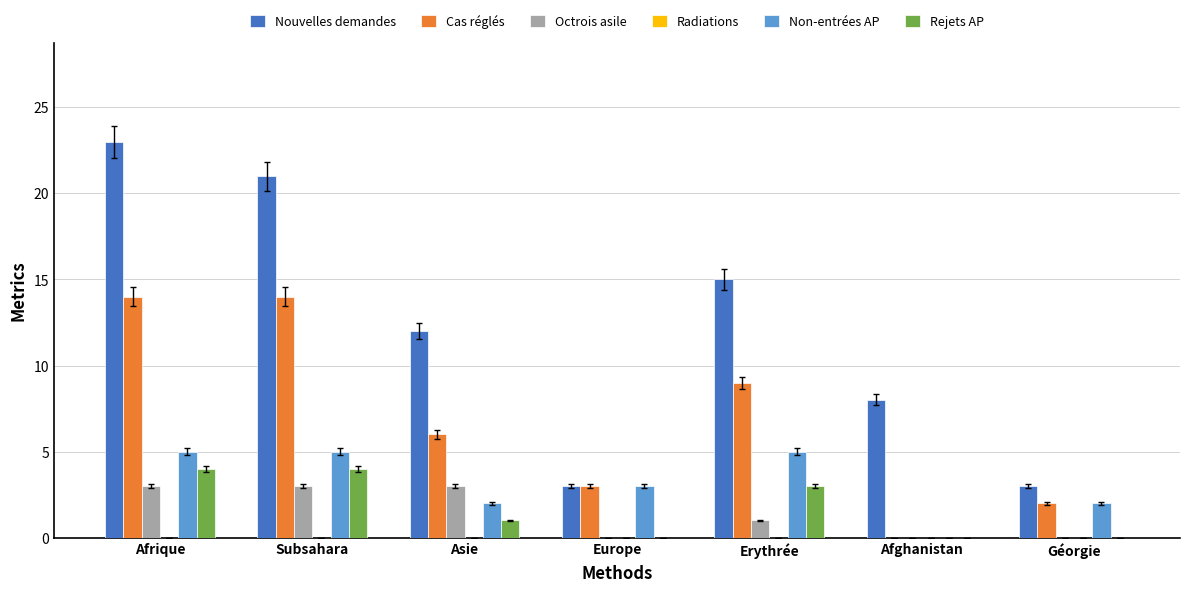

Does the chart contain stacked bars?

No